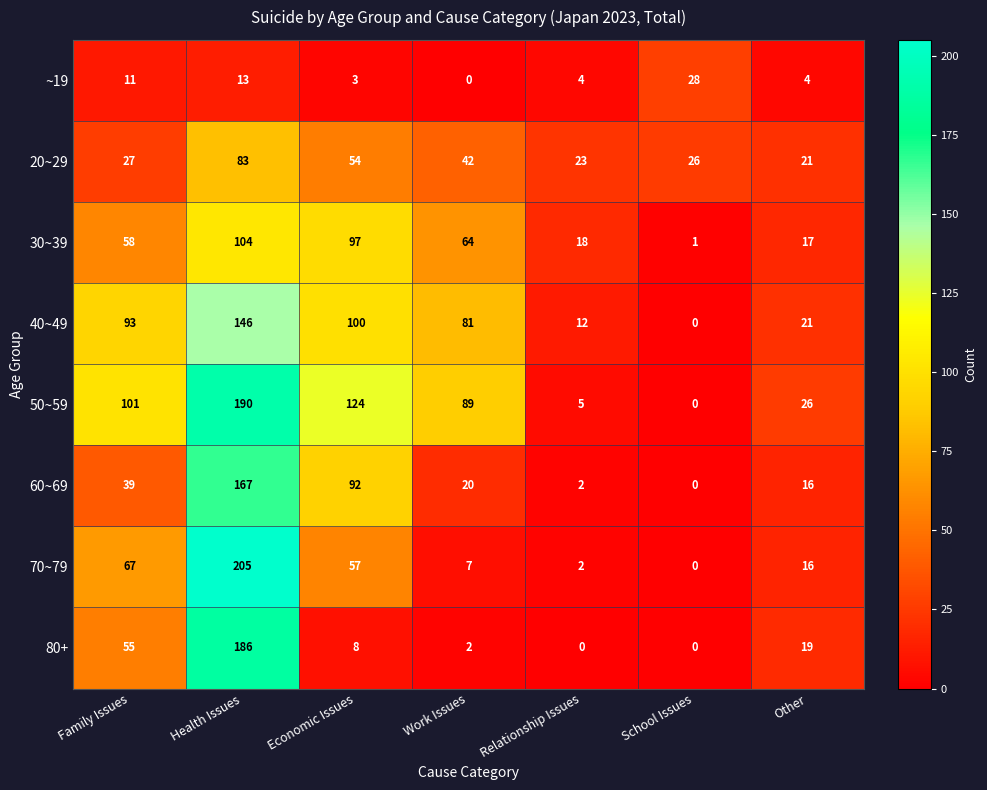

List the labels in order of 30~39 value, largest first.

Health Issues, Economic Issues, Work Issues, Family Issues, Relationship Issues, Other, School Issues